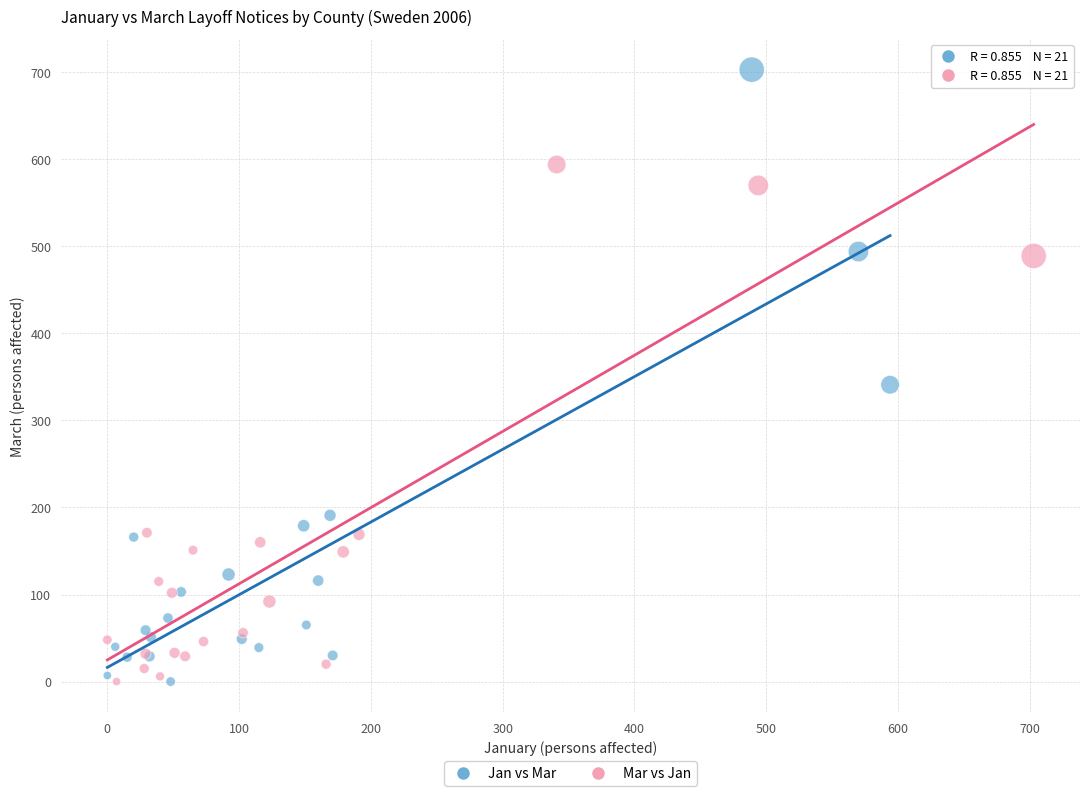

Which series contains the highest Y value?

Jan vs Mar